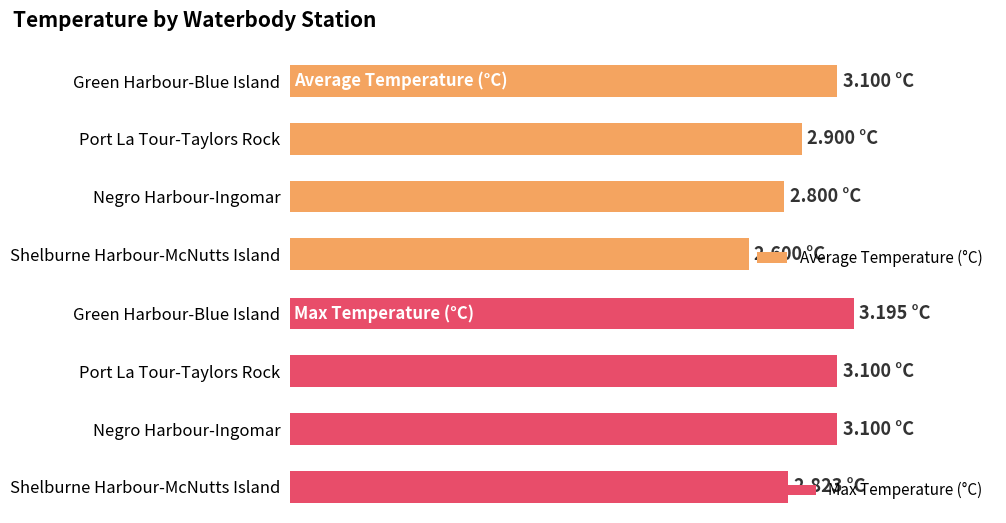

What is the value of the Average Temperature (°C) bar at the 1st from the left?

3.1